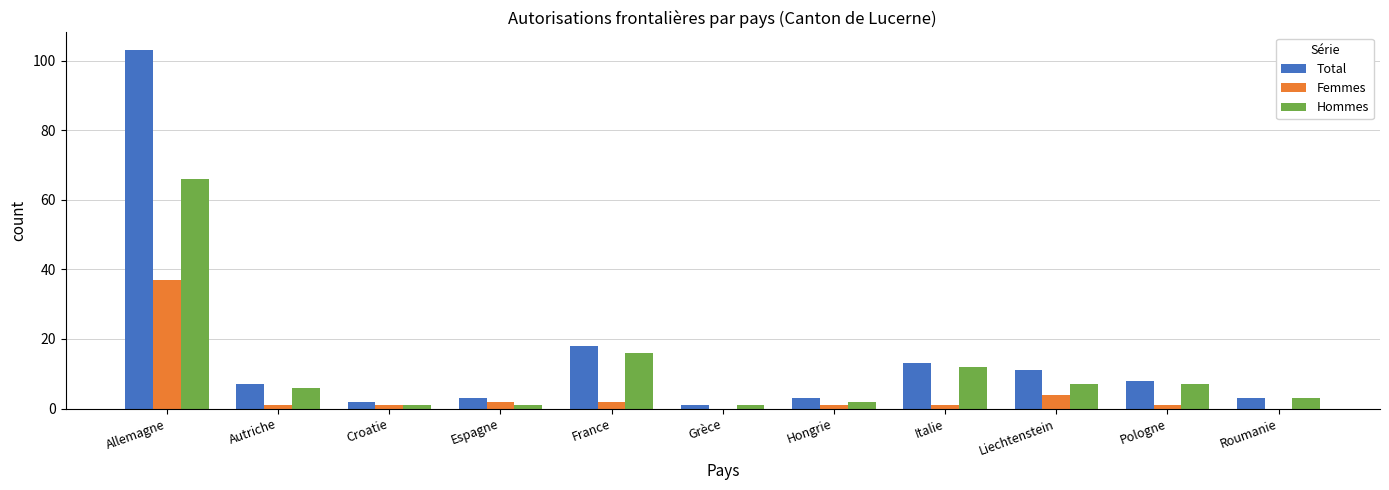

What are all the series names shown in the legend?

Total, Femmes, Hommes